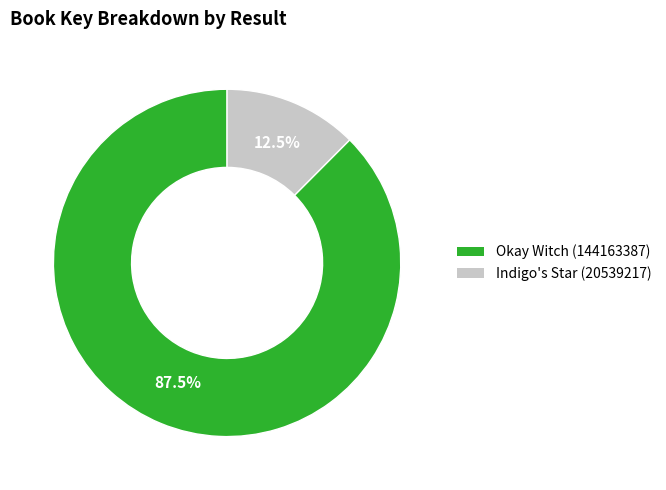

Which slice is the smallest?

Indigo's Star (20539217)